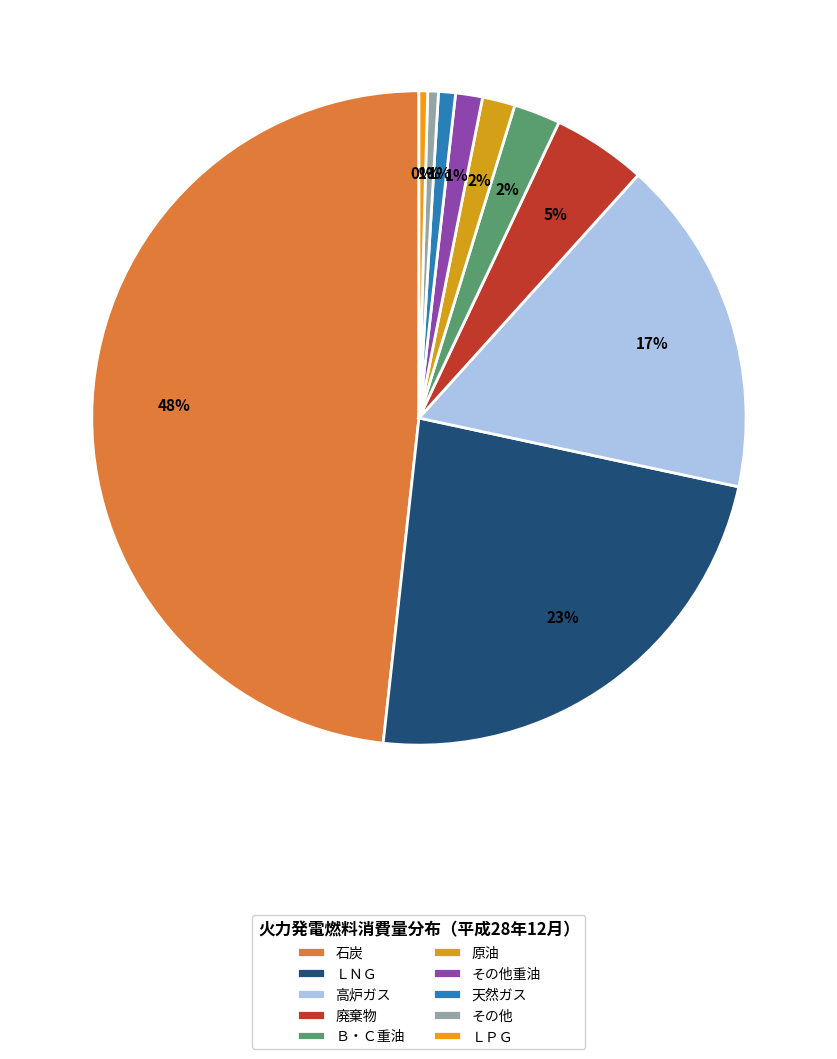

How many slices are in this pie chart?

10